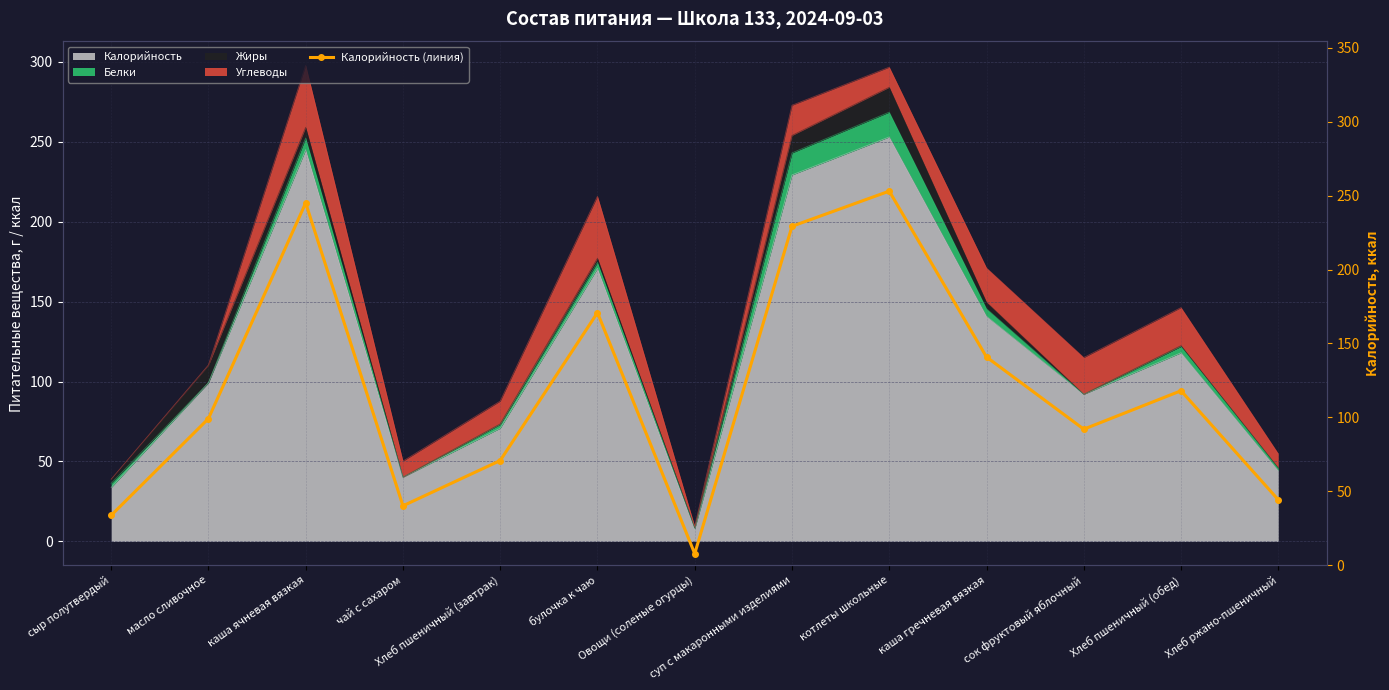

What is the average value?

118.8